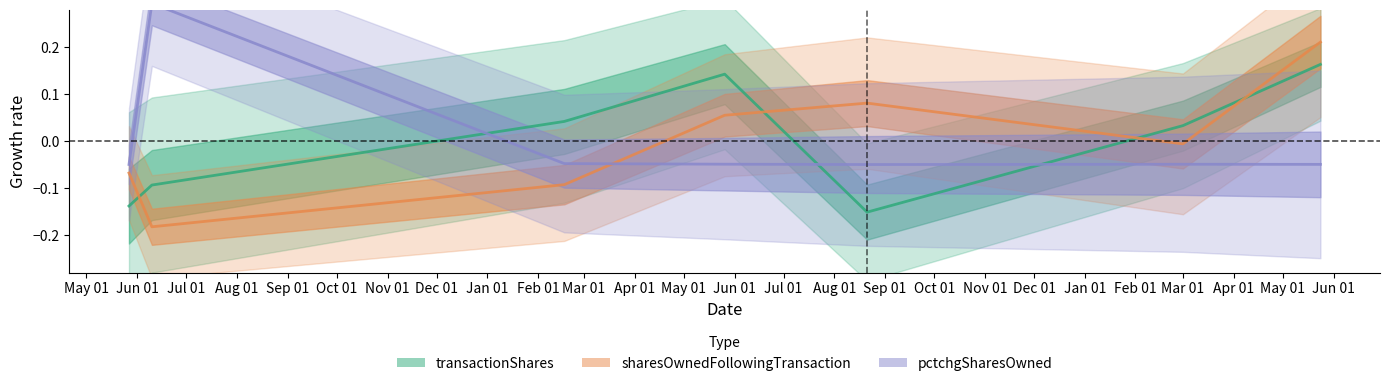

Is this an area chart (filled region under the line)?

No